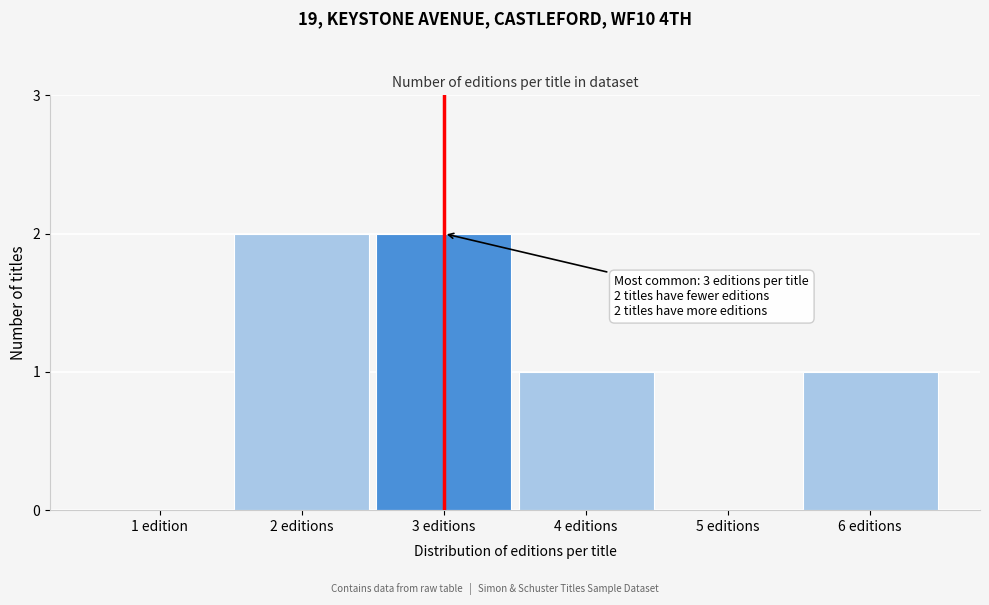

Reading left to right, what are all the values shown in this chart?

1 edition=0	2 editions=2	3 editions=2	4 editions=1	5 editions=0	6 editions=1